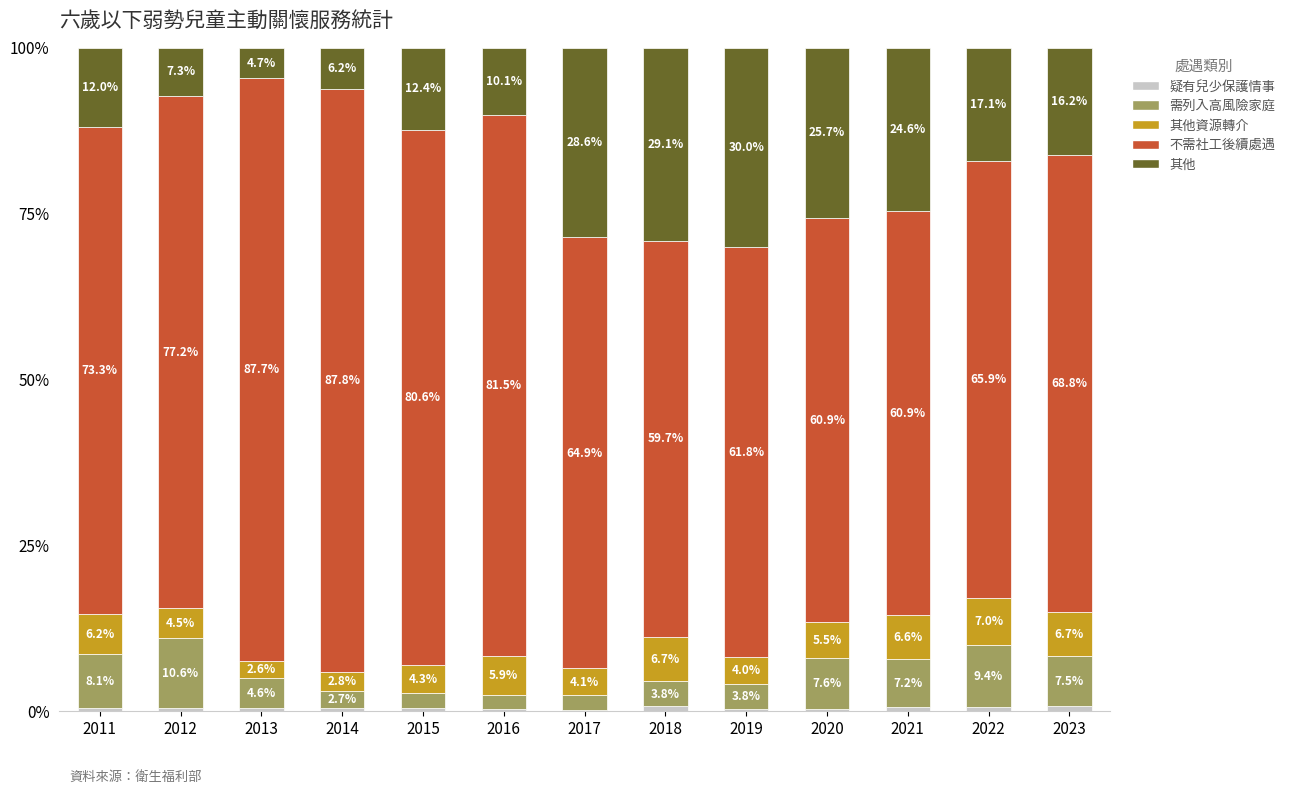

Does the chart contain stacked bars?

Yes